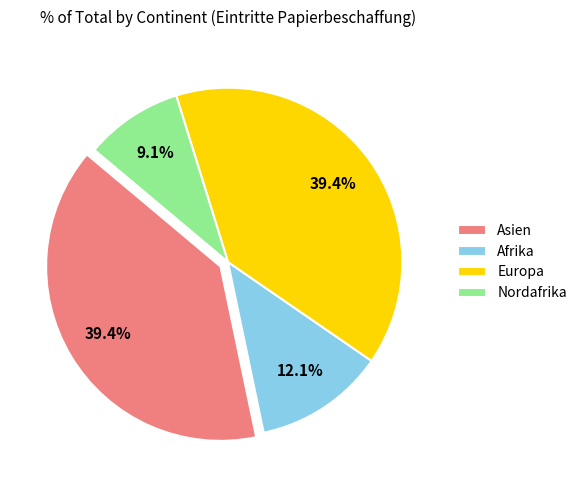

The Asien slice represents 39% of the pie. True or false?

True